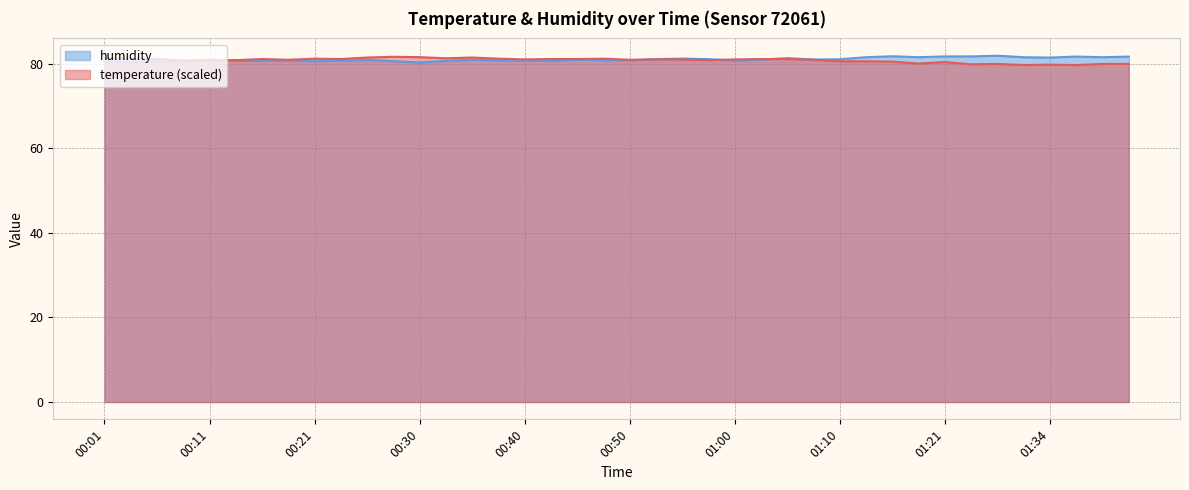

What position from the left is 01:08?

28